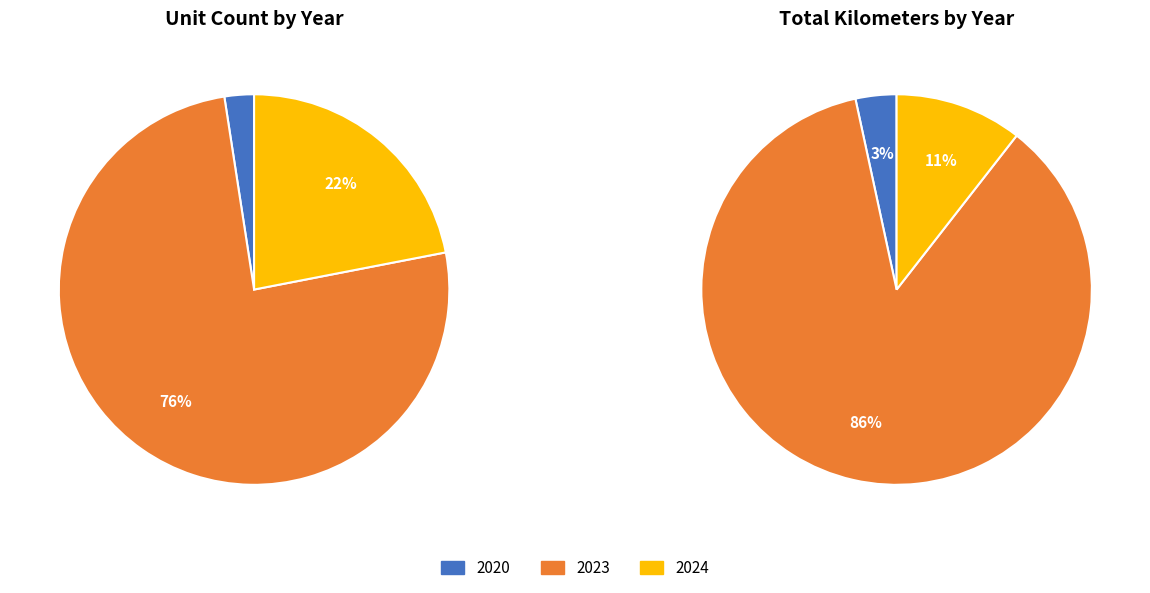

The 2021 slice represents 0% of the pie. True or false?

True